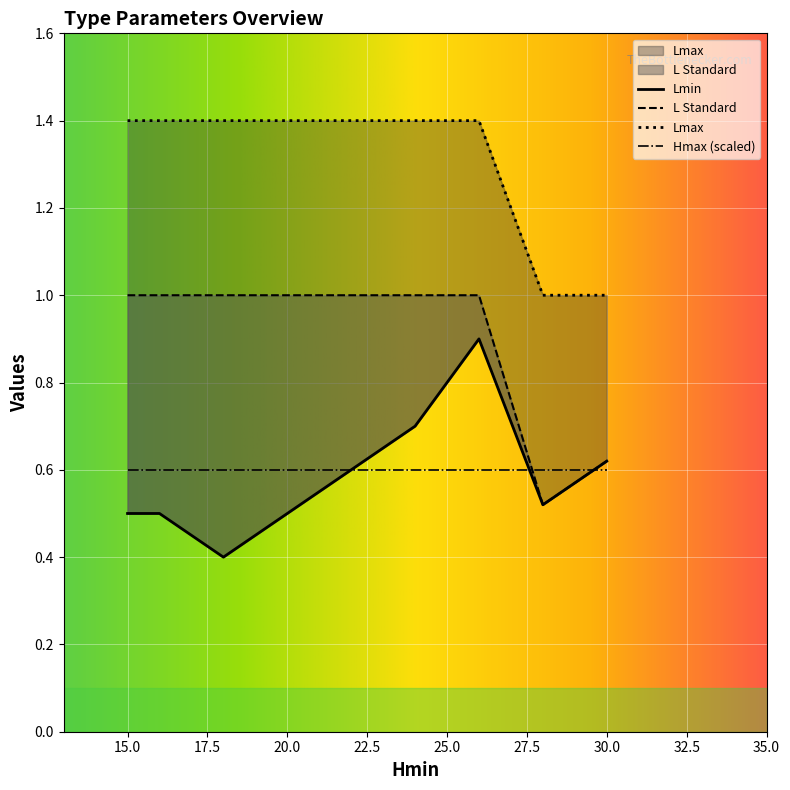

Reading left to right, list all the values displayed in this chart.

Lmin: 0.5	0.5	0.4	0.5	0.6	0.7	0.8	0.9	0.5	0.6
L Standard: 1.0	1.0	1.0	1.0	1.0	1.0	1.0	1.0	0.5	0.6
Lmax: 1.4	1.4	1.4	1.4	1.4	1.4	1.4	1.4	1.0	1.0